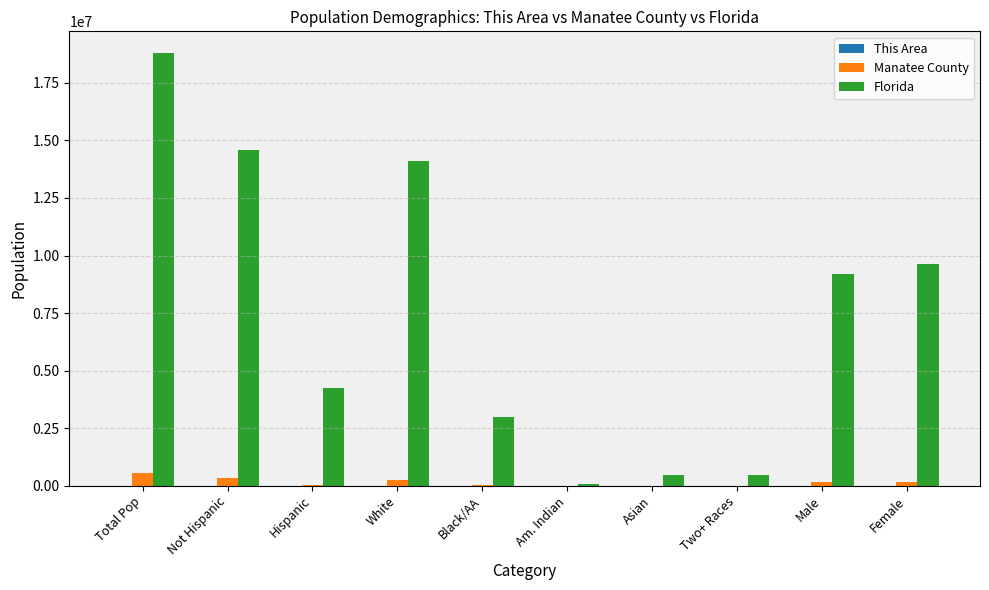

What is the sum of all Florida values?

74511810